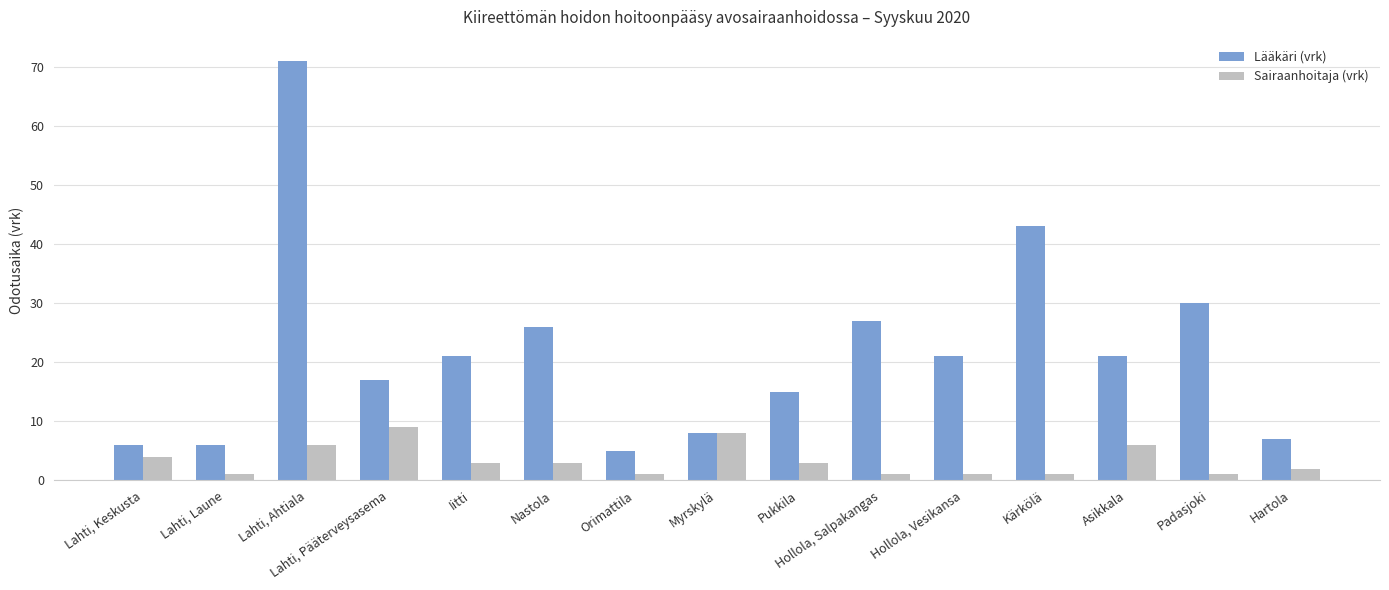

Count the number of categories in the chart.

15